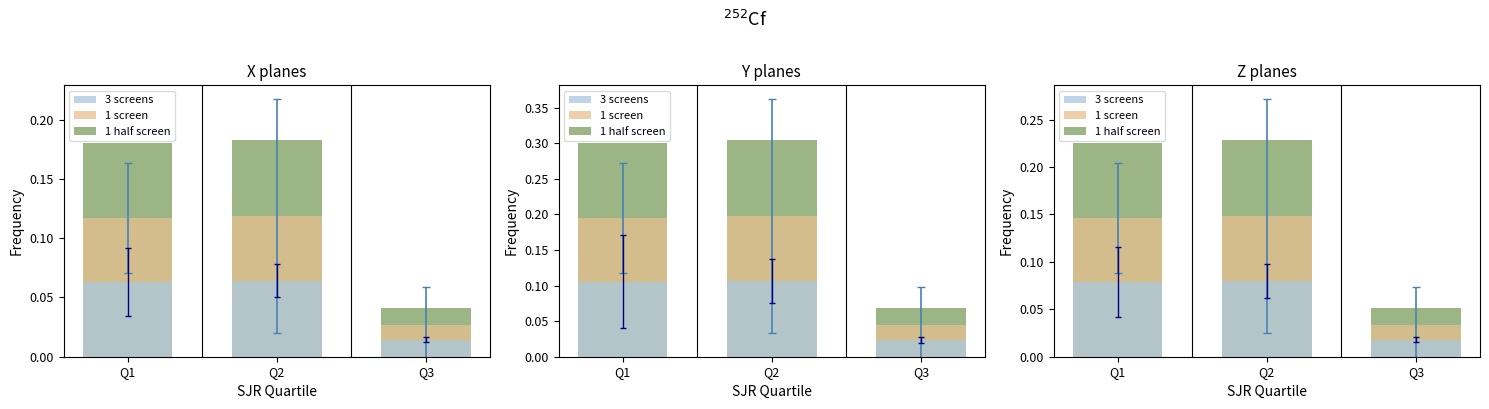

The value of 1 half screen at Q2 is 0.1. True or false?

False